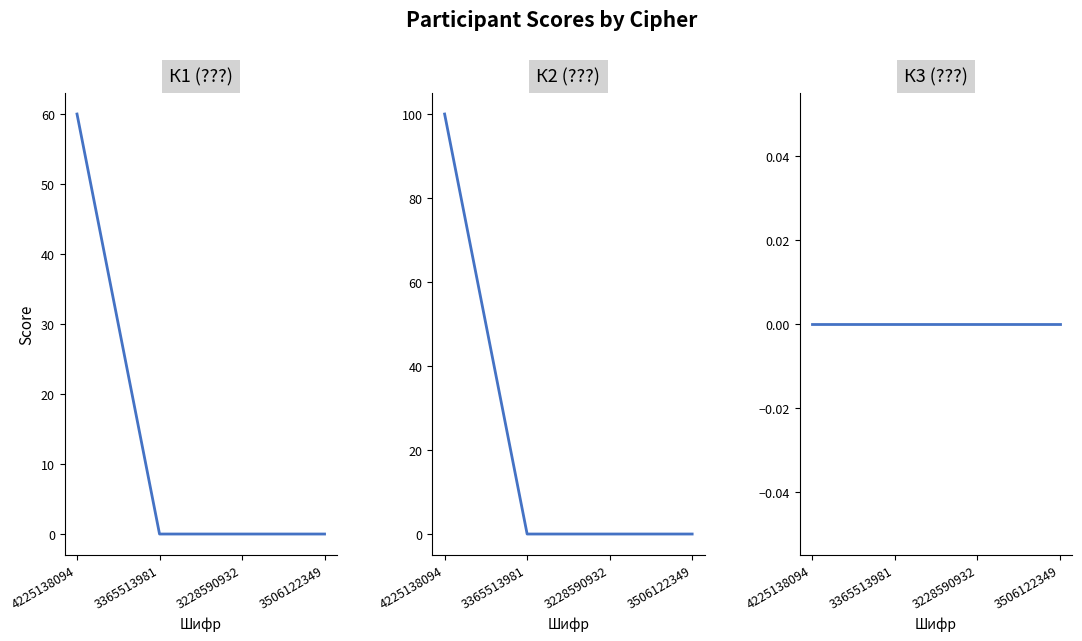

What is the average value of the К1 (???) series?

15